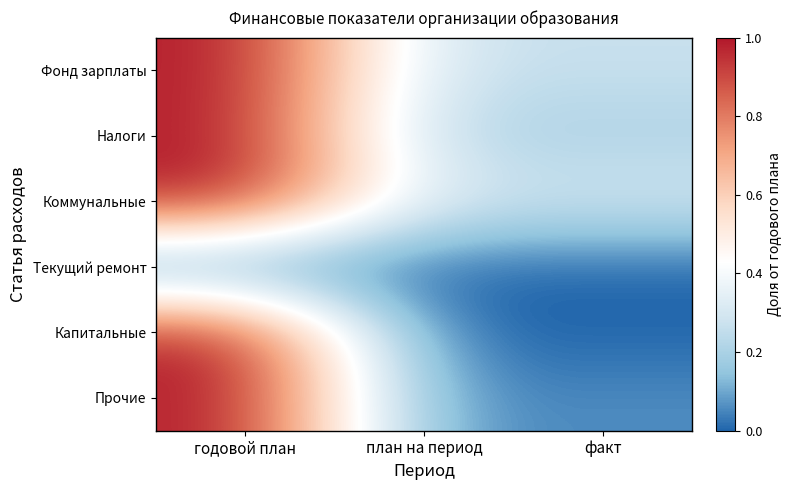

Reading right to left, what are all the values shown in this chart?

Фонд зарплаты: факт=0.3	план на период=0.3	годовой план=1.0
Налоги: факт=0.2	план на период=0.2	годовой план=1.0
Коммунальные: факт=0.3	план на период=0.3	годовой план=1.0
Текущий ремонт: факт=0.0	план на период=0.0	годовой план=0.0
Капитальные: факт=0.0	план на период=0.0	годовой план=1.0
Прочие: факт=0.1	план на период=0.1	годовой план=1.0